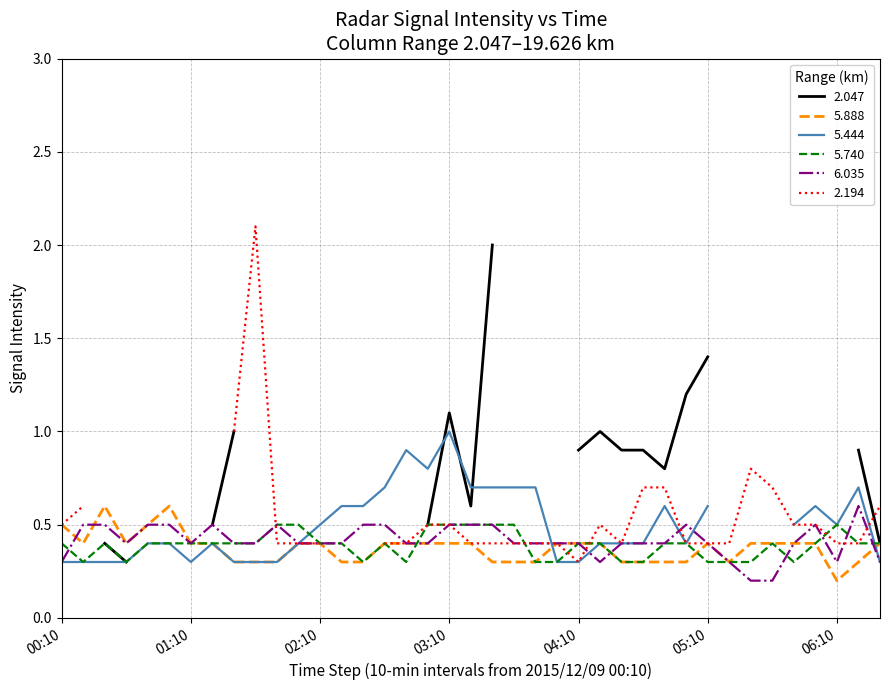

Which has a higher value, 2015/12/09 01:40 or 2015/12/09 00:20?

2015/12/09 00:20